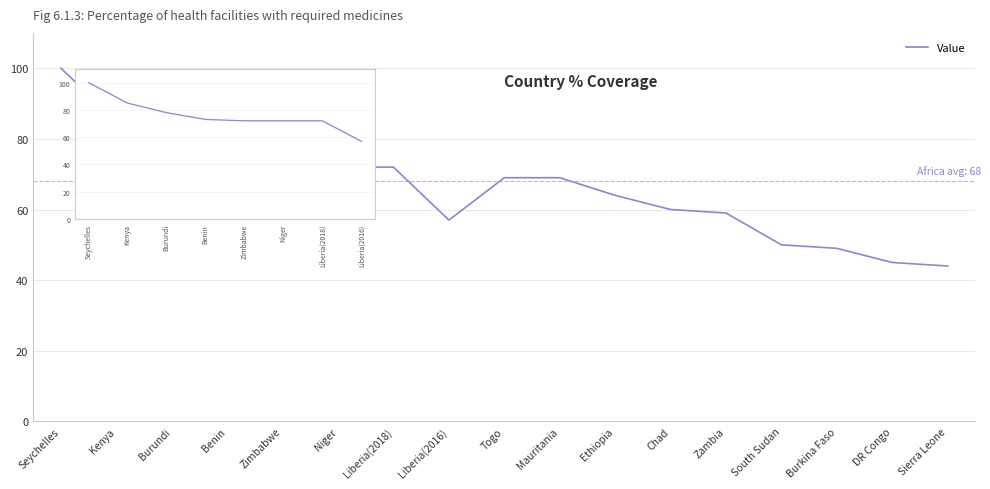

Between Burundi and Niger, which is larger?

Burundi